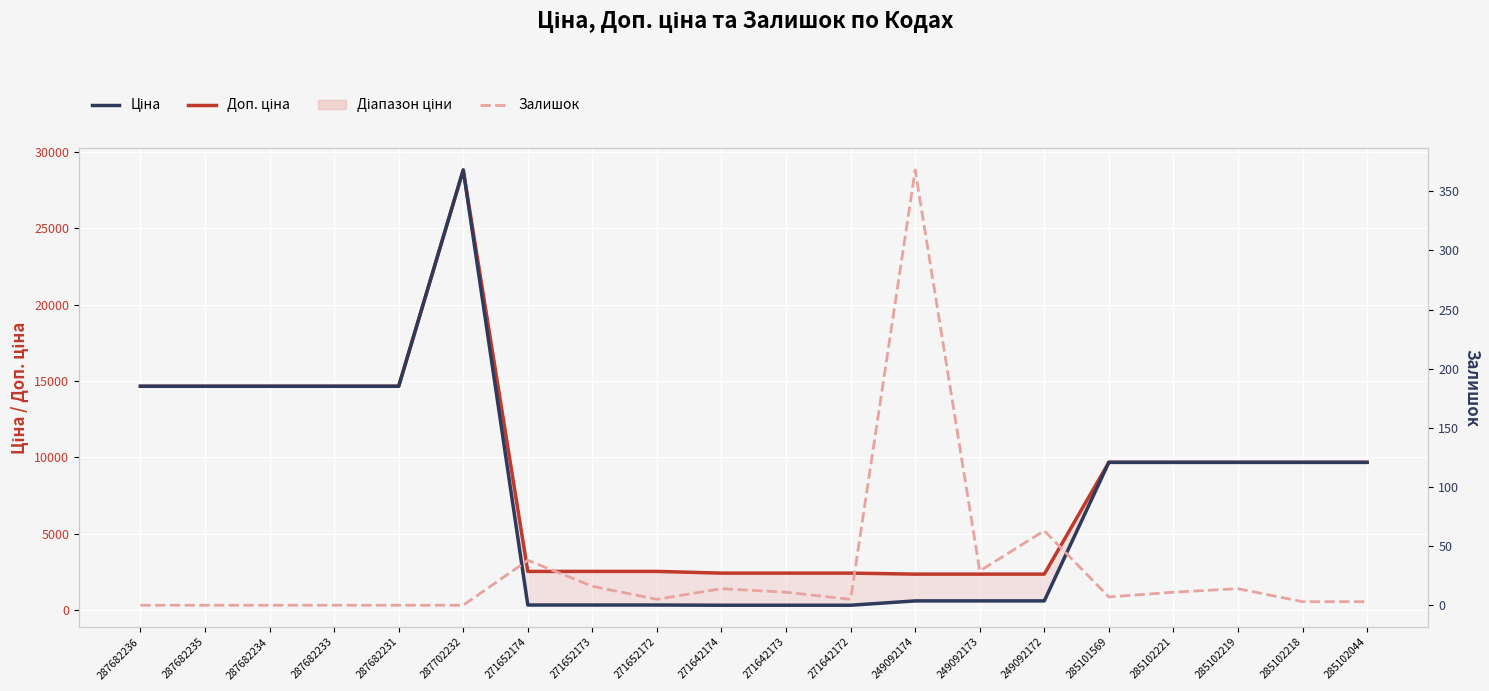

Rank the series at 285102218 from highest to lowest value.

Ціна, Доп. ціна, Залишок